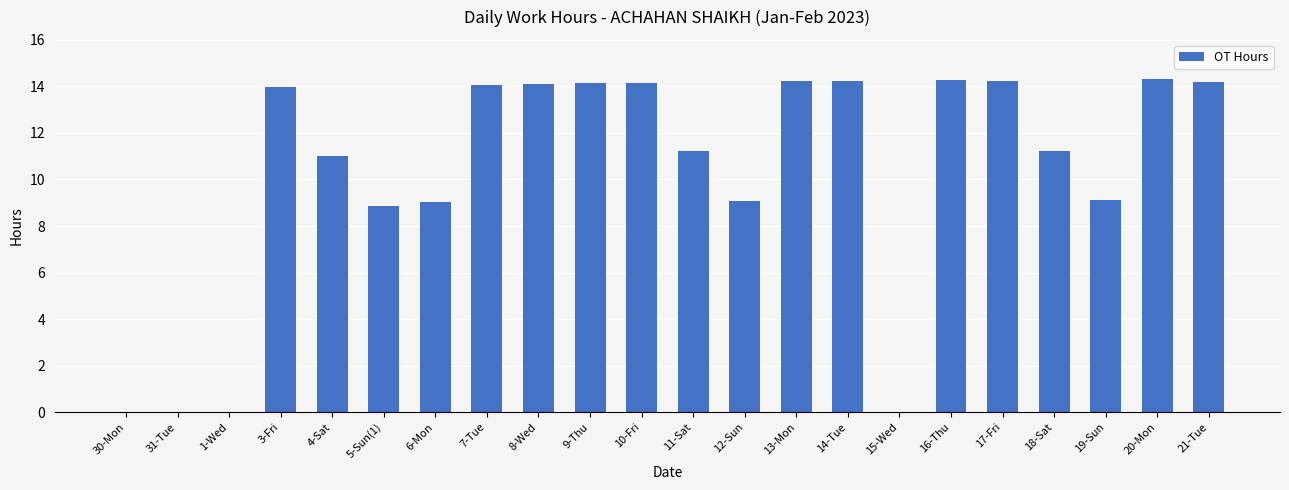

Read the value at 8-Wed.

14.1